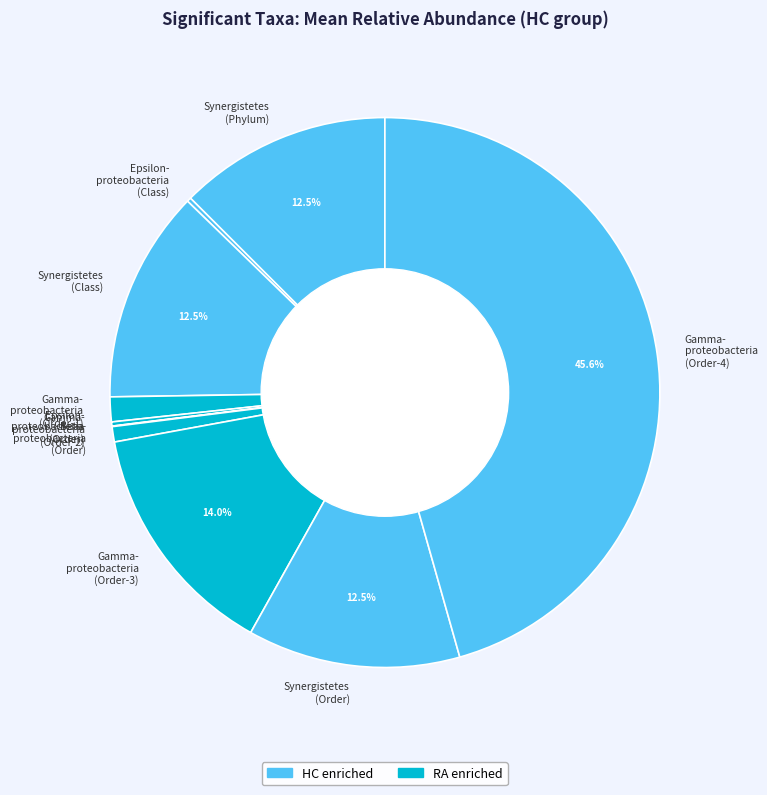

What portion of the pie excludes Synergistetes (Phylum)?

87.5%